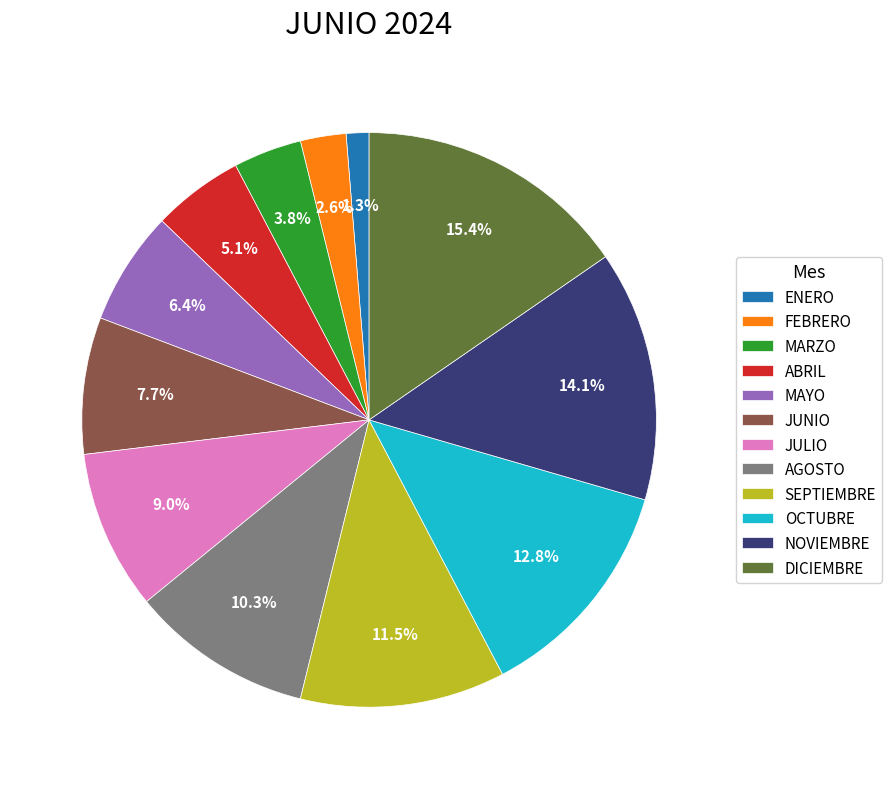

Rank the categories by value from lowest to highest.

ENERO, FEBRERO, MARZO, ABRIL, MAYO, JUNIO, JULIO, AGOSTO, SEPTIEMBRE, OCTUBRE, NOVIEMBRE, DICIEMBRE